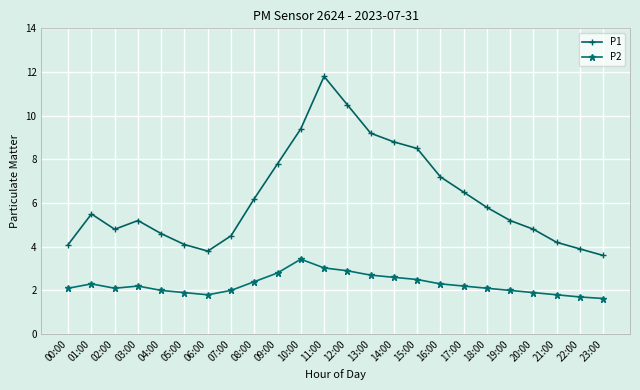

True or false: P1 has a value of 2.6 at 12:00.

False